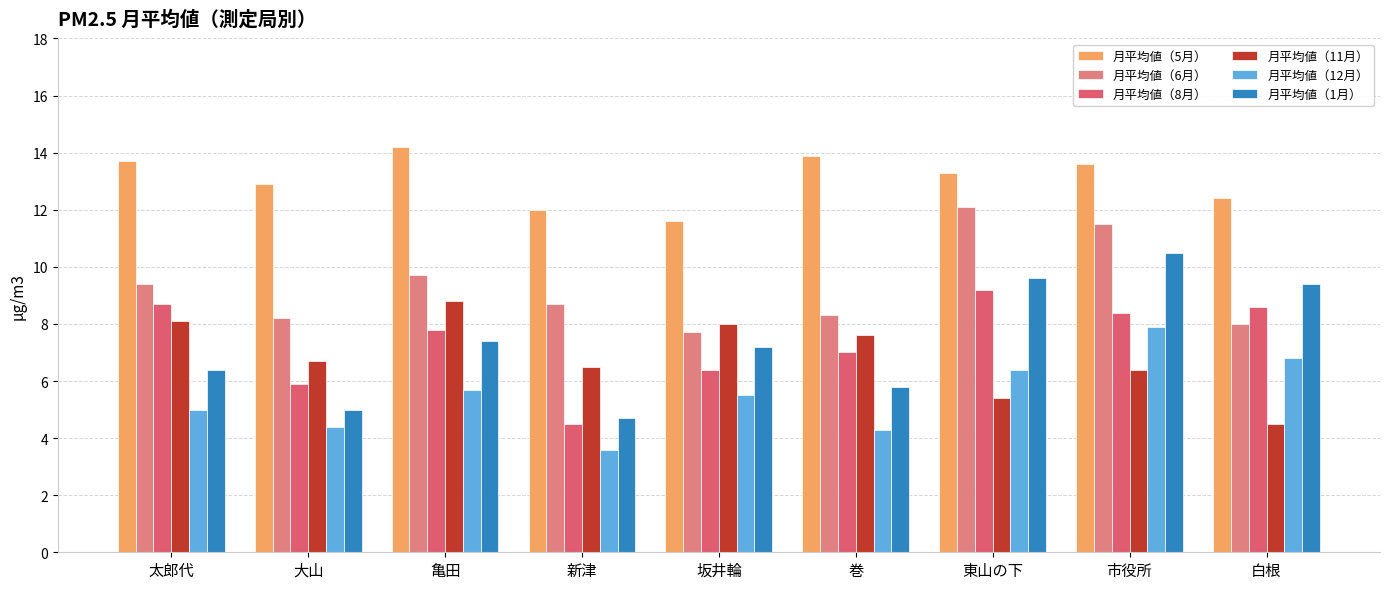

What is the maximum value for 月平均値（6月）?

12.1